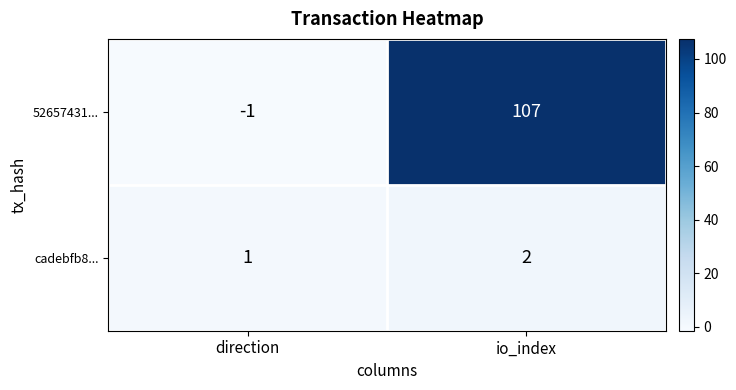

Which label corresponds to the largest value in the chart?

io_index